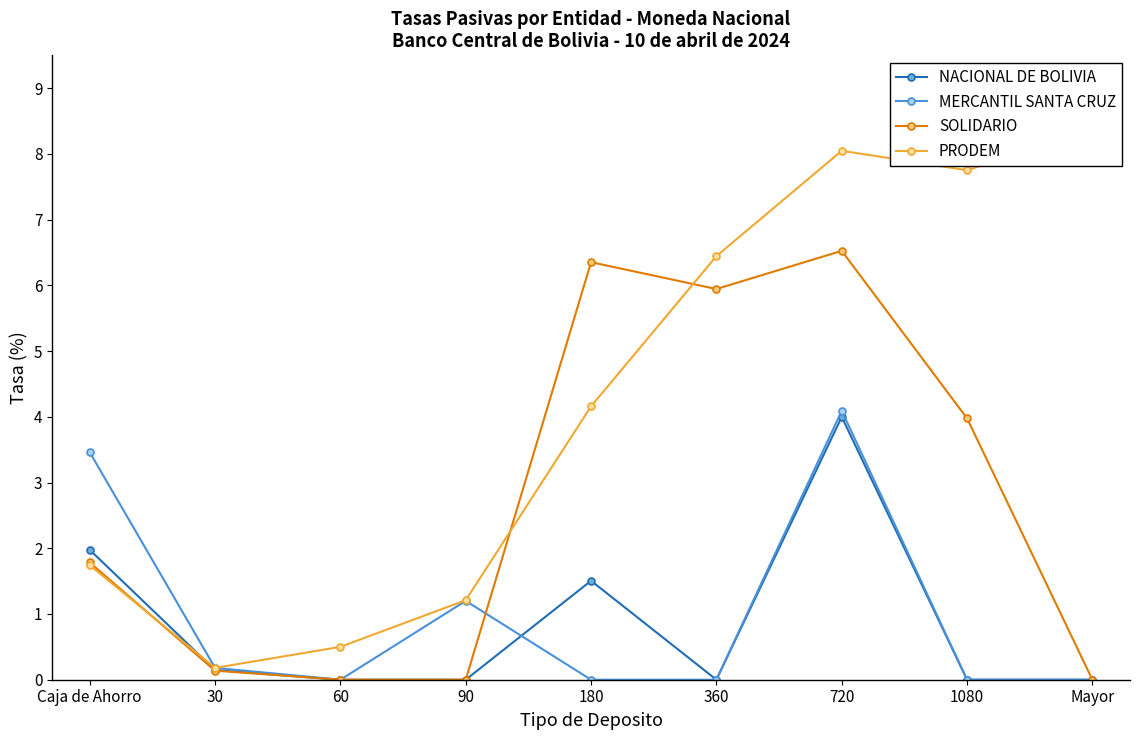

Which label corresponds to the smallest value in the chart?

60